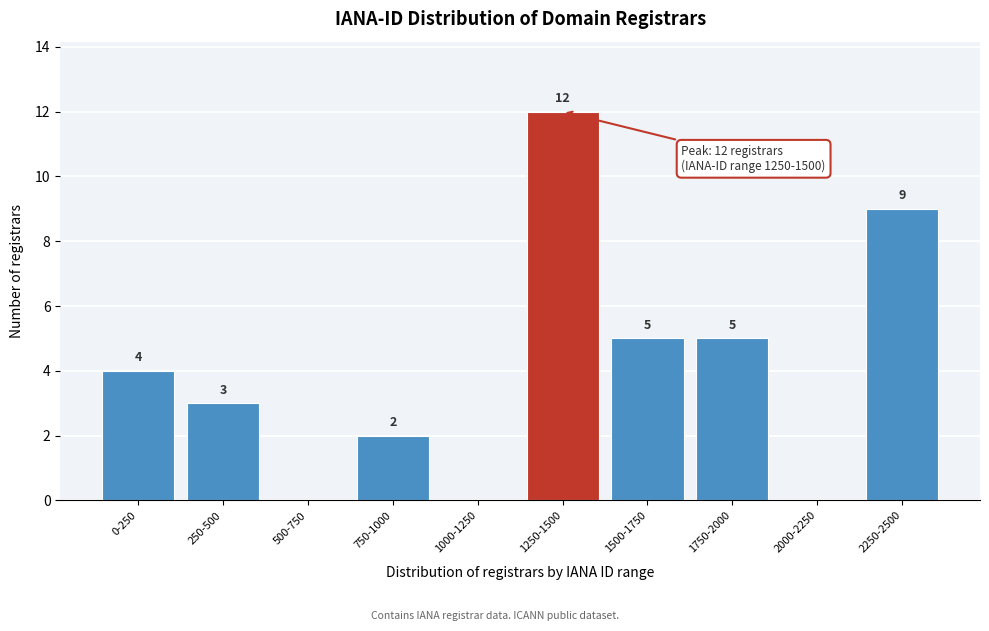

Reading left to right, what are all the values shown in this chart?

0-250=4	250-500=3	500-750=0	750-1000=2	1000-1250=0	1250-1500=12	1500-1750=5	1750-2000=5	2000-2250=0	2250-2500=9